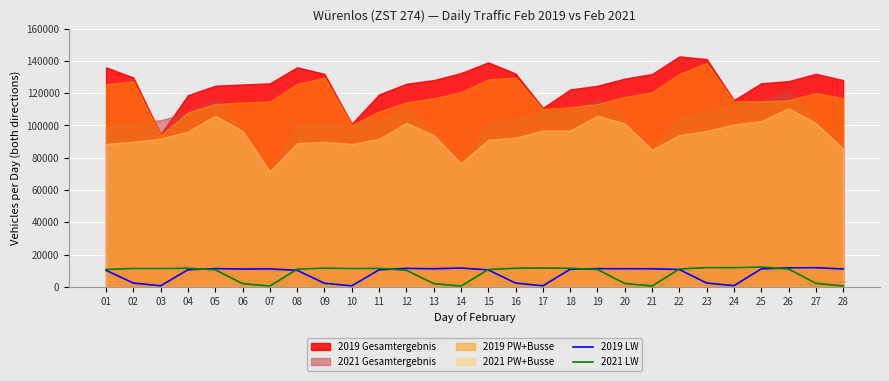

True or false: 2019 LW and 2021 LW cross at least once.

True